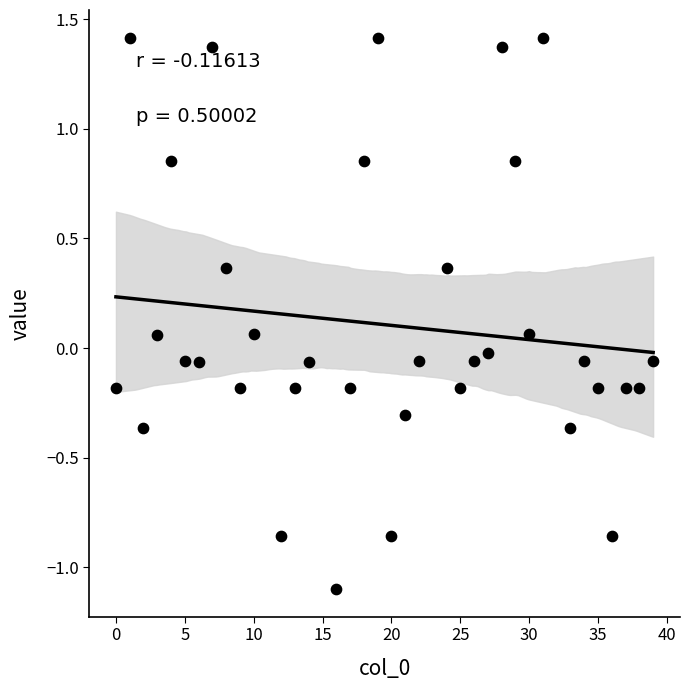

What is the range of Y values (max minus min)?

2.5